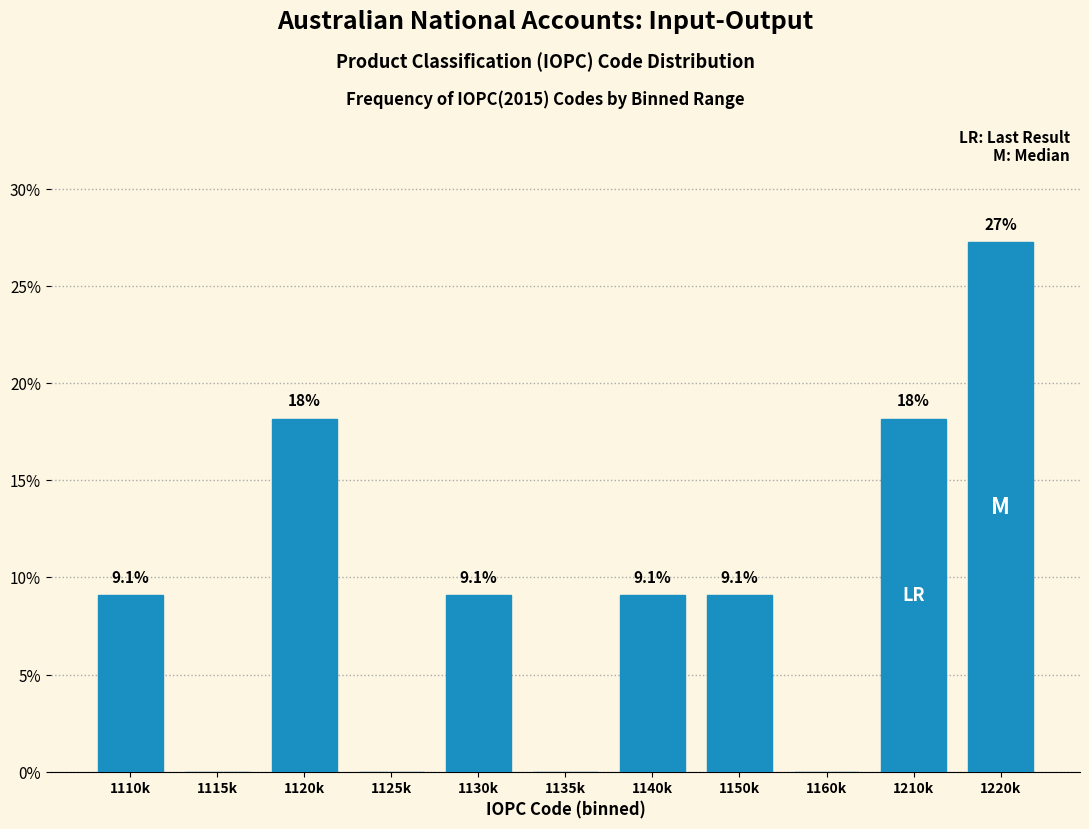

Reading left to right, list all the values displayed in this chart.

1110k=9.1	1115k=0.0	1120k=18.2	1125k=0.0	1130k=9.1	1135k=0.0	1140k=9.1	1150k=9.1	1160k=0.0	1210k=18.2	1220k=27.3